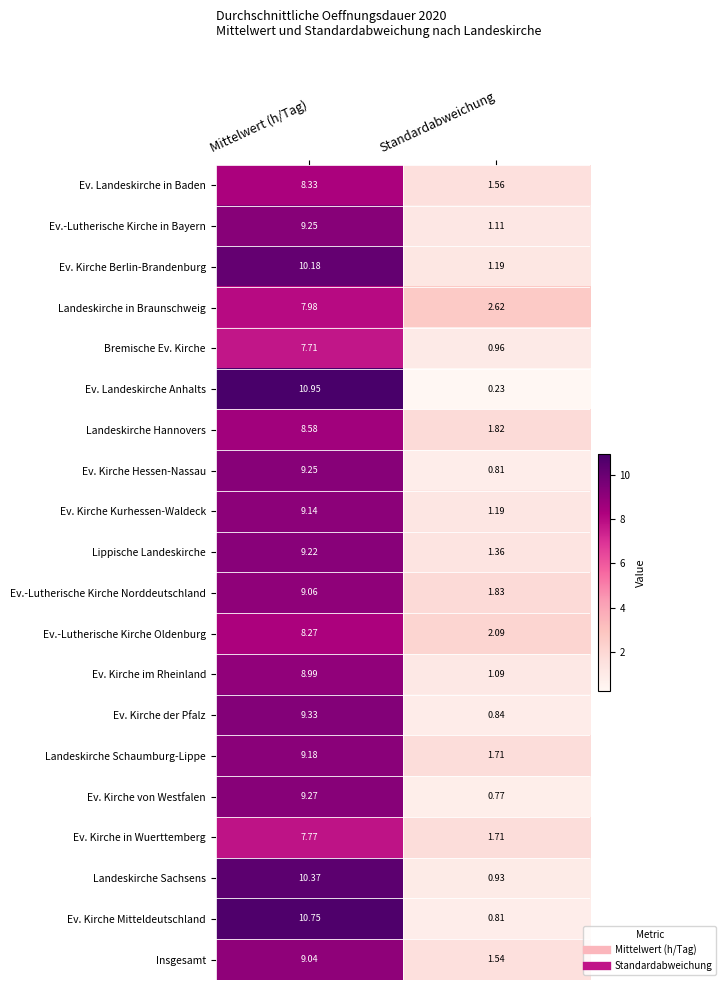

Which series has the largest total across all categories?

Ev. Kirche Mitteldeutschland